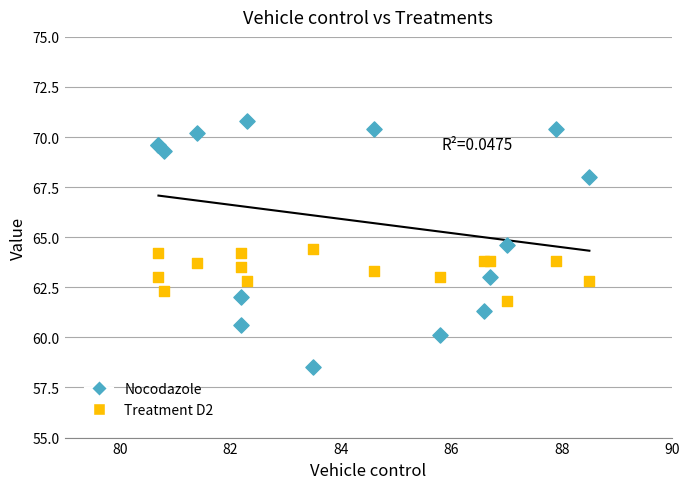

Which series has the largest Y range (max minus min)?

Nocodazole